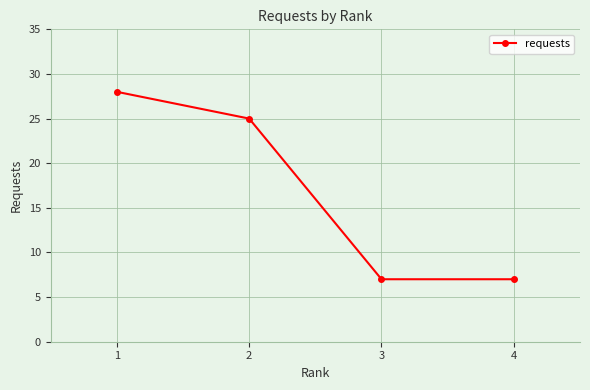

Reading right to left, transcribe all the data shown in this chart.

7	7	25	28